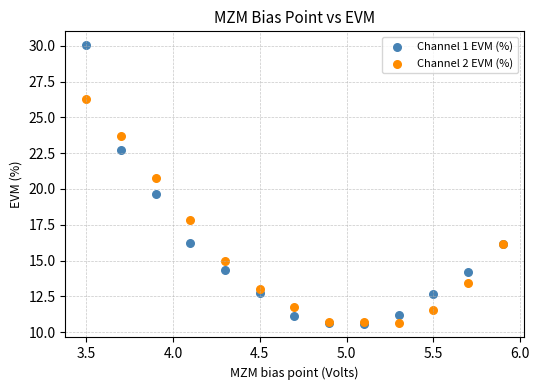

What are all the series names shown in the legend?

Channel 1 EVM (%), Channel 2 EVM (%)